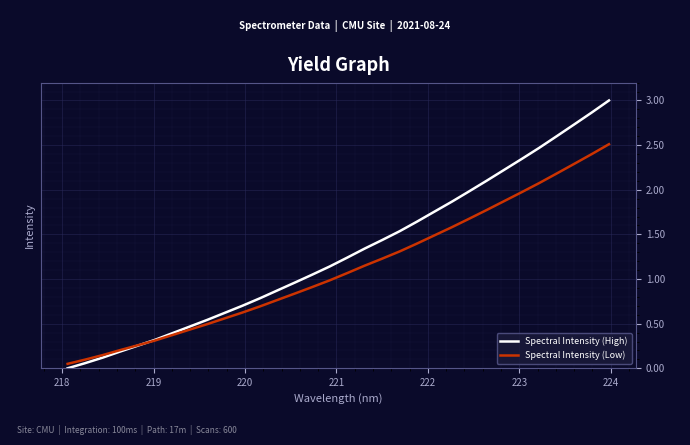

What are all the series names shown in the legend?

Spectral Intensity (High), Spectral Intensity (Low)